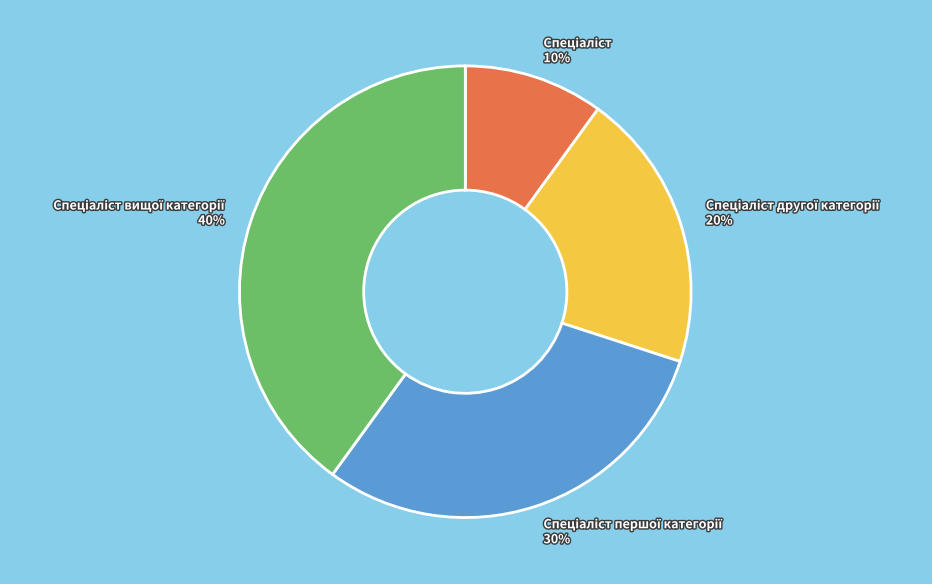

Does any single category account for the majority?

No